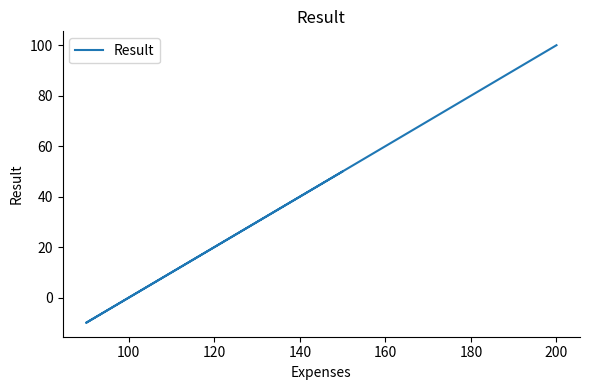

Is this an area chart (filled region under the line)?

No